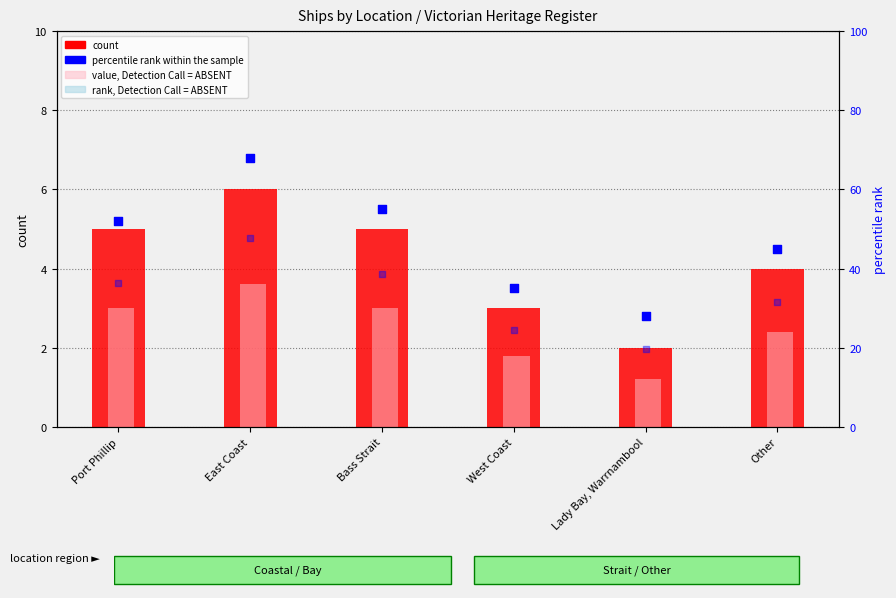

Which series reaches the maximum Y coordinate?

percentile rank within the sample